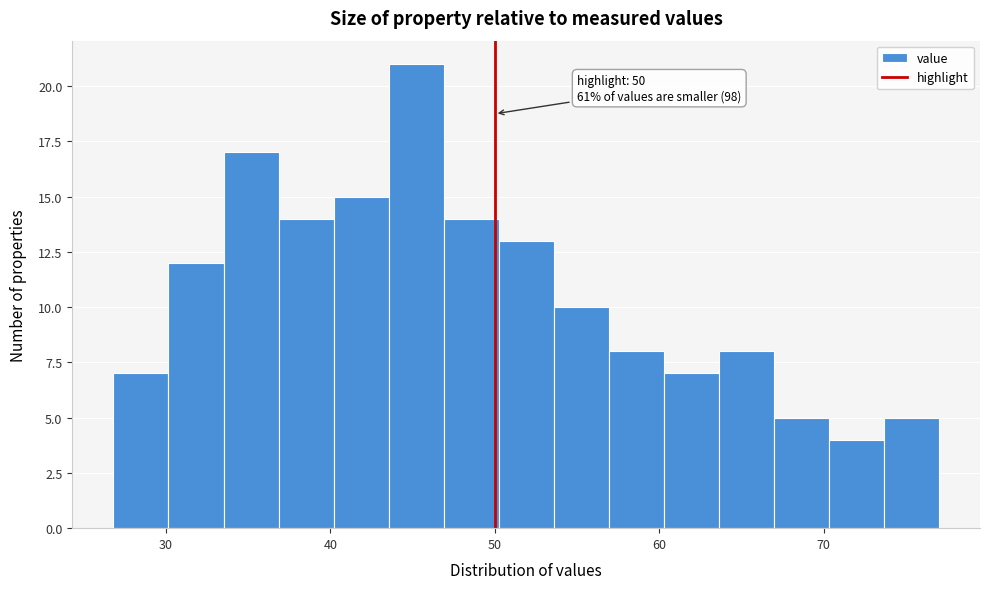

Read against the x-axis, roughly where is the centre of the tallest bar?

45